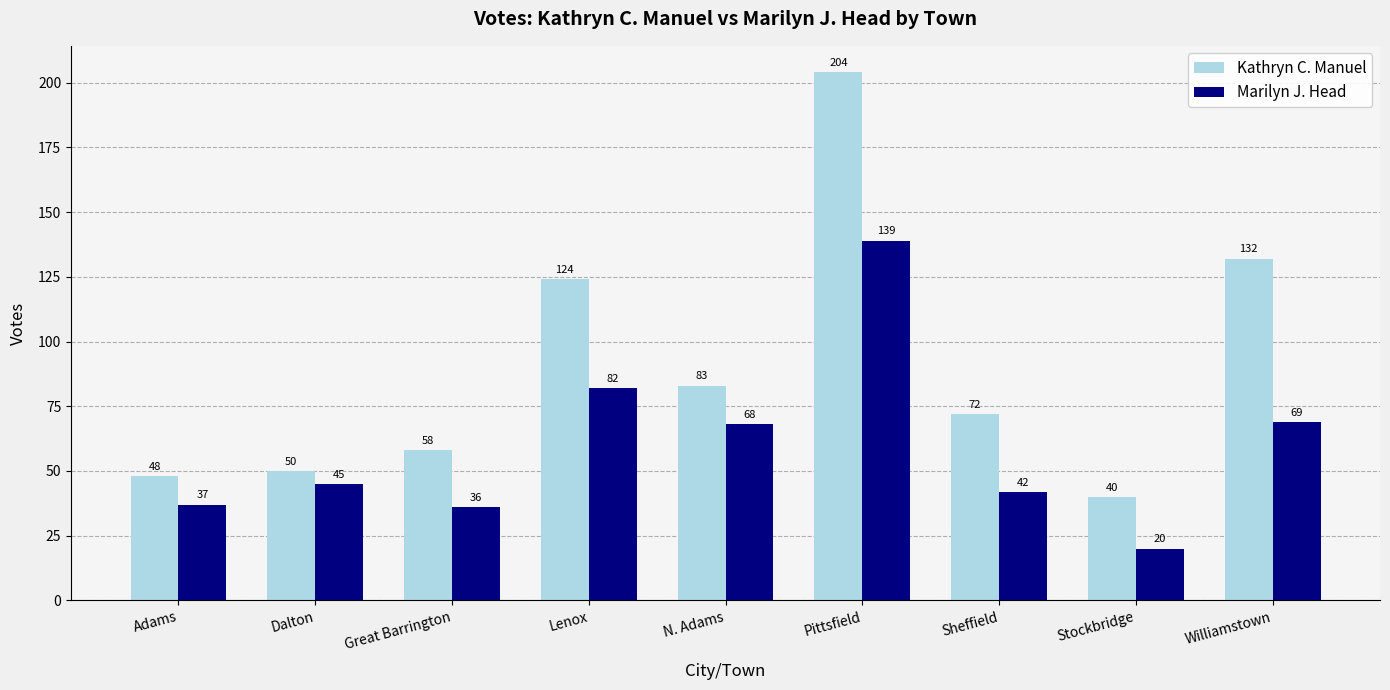

How many values in the Marilyn J. Head series are below 45?

4